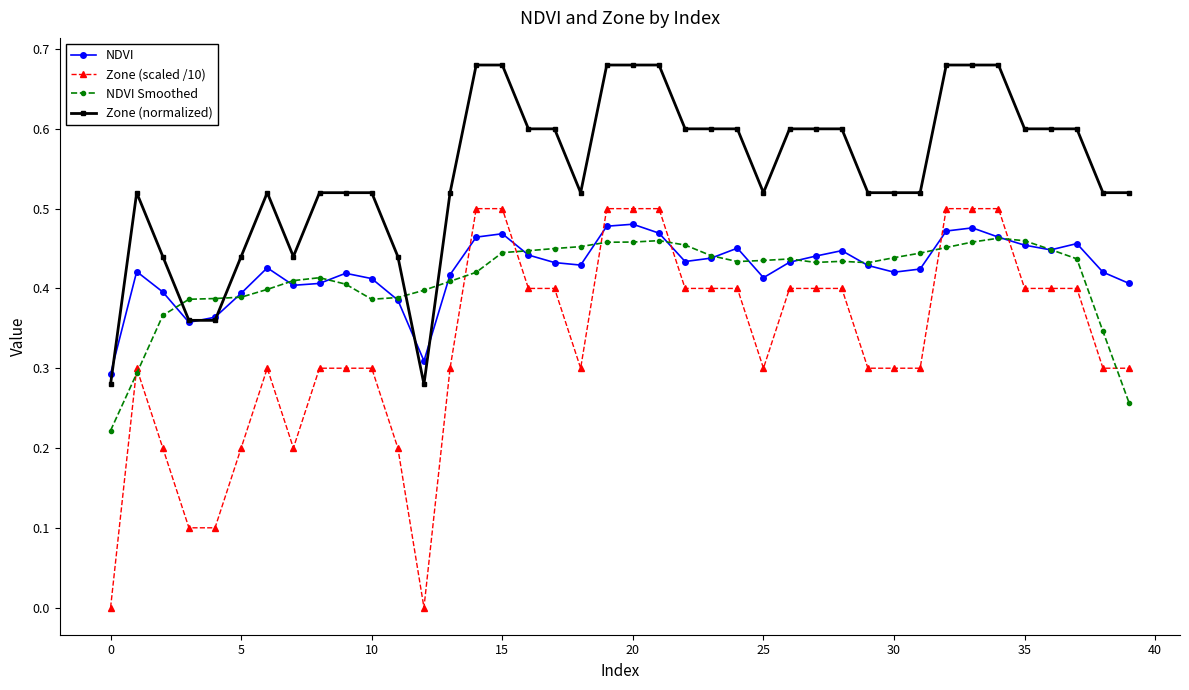

Which series has the widest spread of values?

Zone (scaled /10)